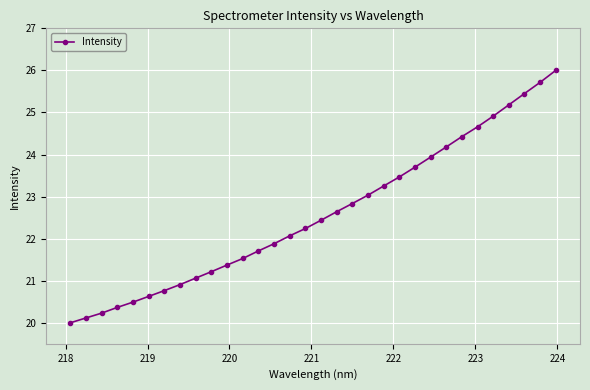

What is the minimum value shown in the chart?

20.0